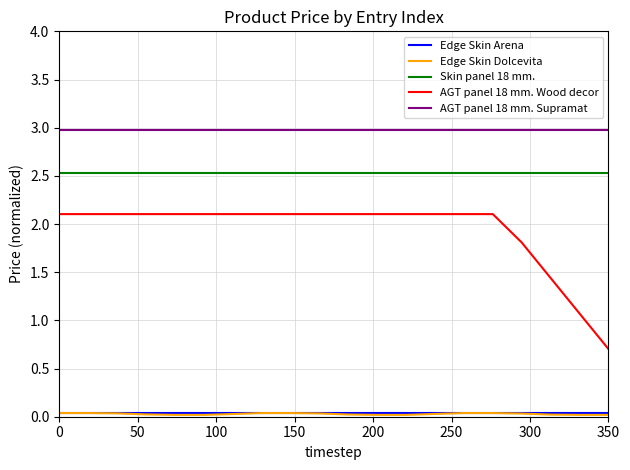

True or false: AGT panel 18 mm. Wood decor and Skin panel 18 mm. intersect in this chart.

False